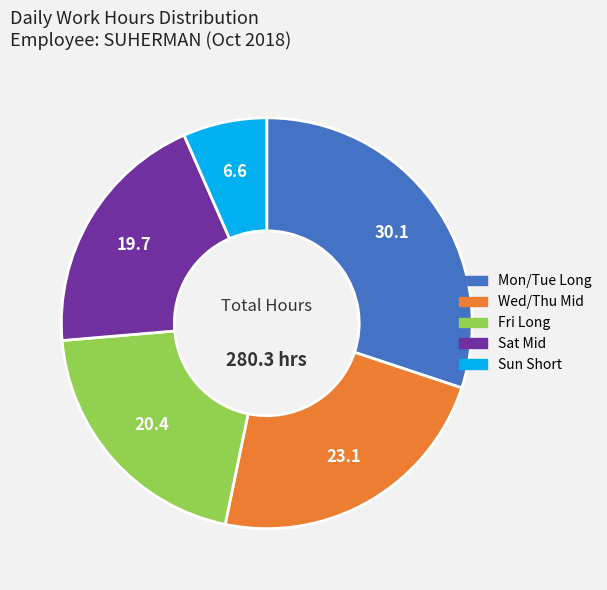

Is there a majority slice in this chart?

No